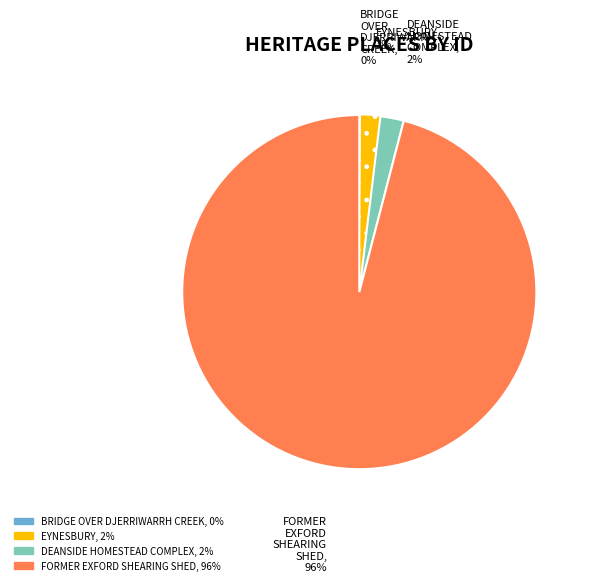

Which category has the biggest portion of the pie?

FORMER EXFORD SHEARING SHED